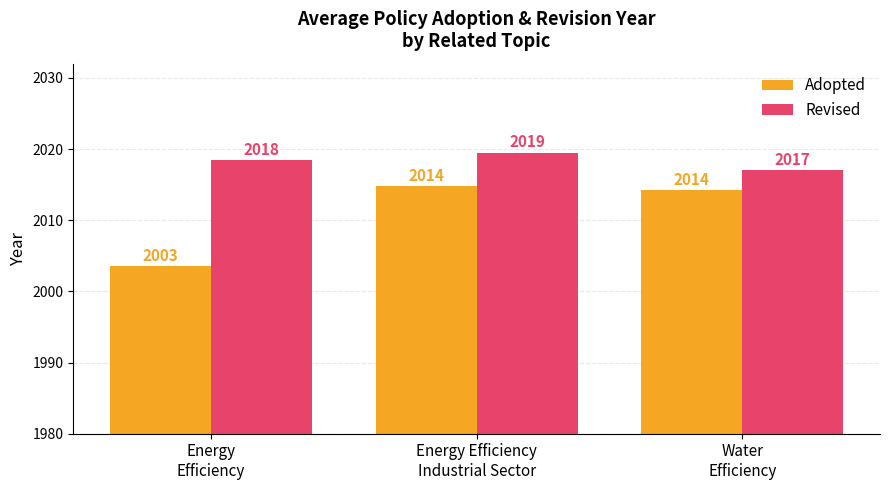

How many data points in Revised are less than 2018?

1